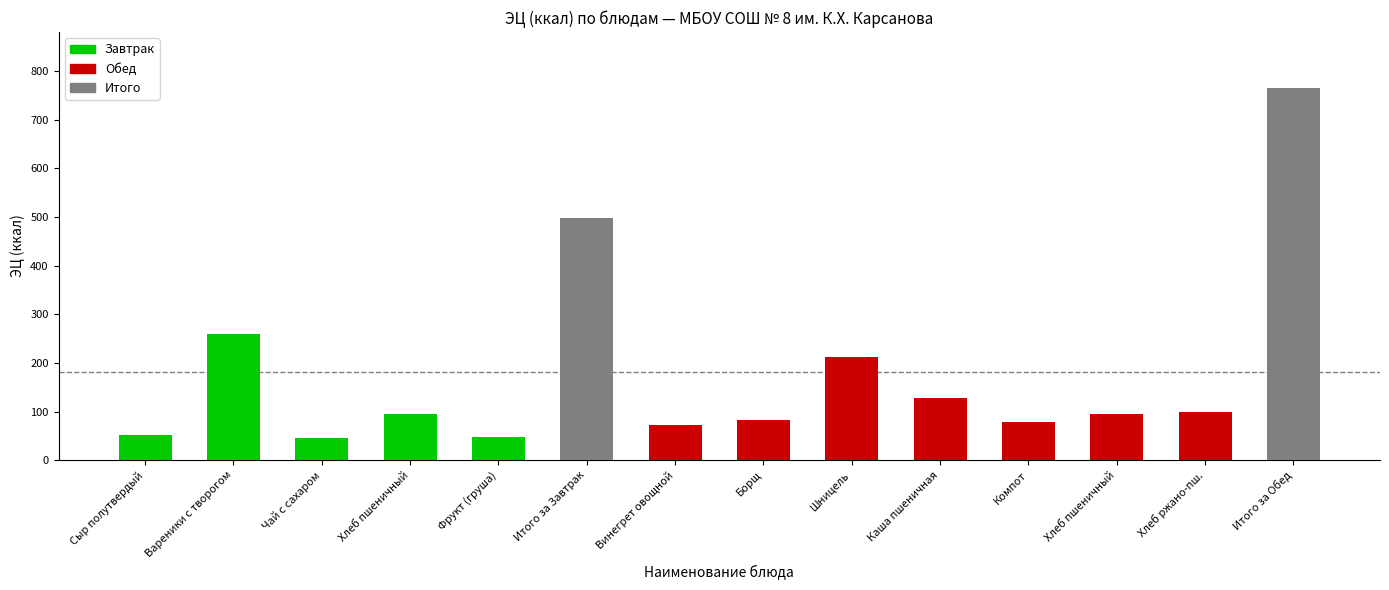

What is the change in value from Чай с сахаром to Фрукт (груша)?

+0.7